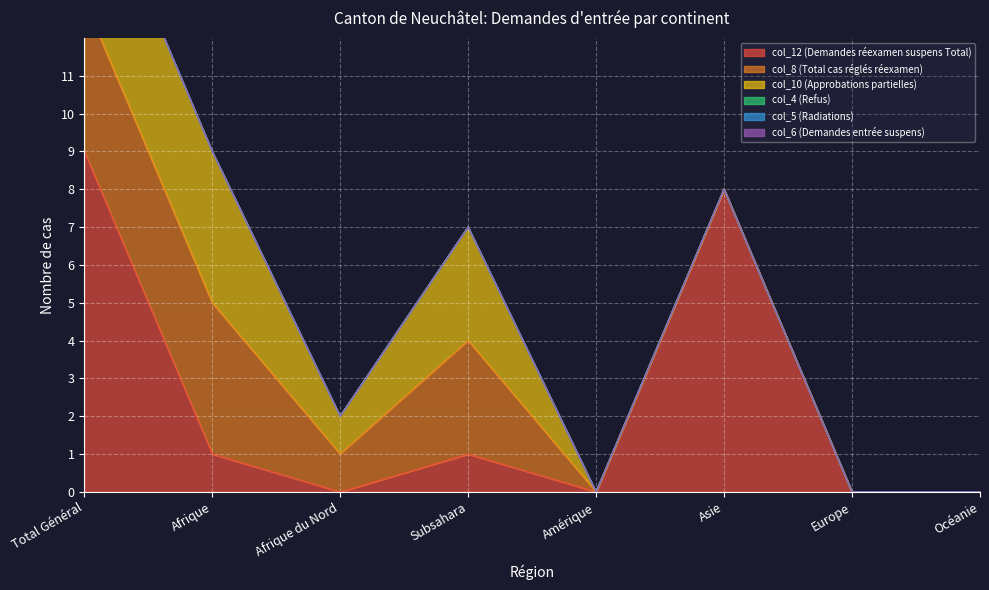

True or false: col_4 (Refus) and col_8 (Total cas réglés réexamen) intersect in this chart.

False